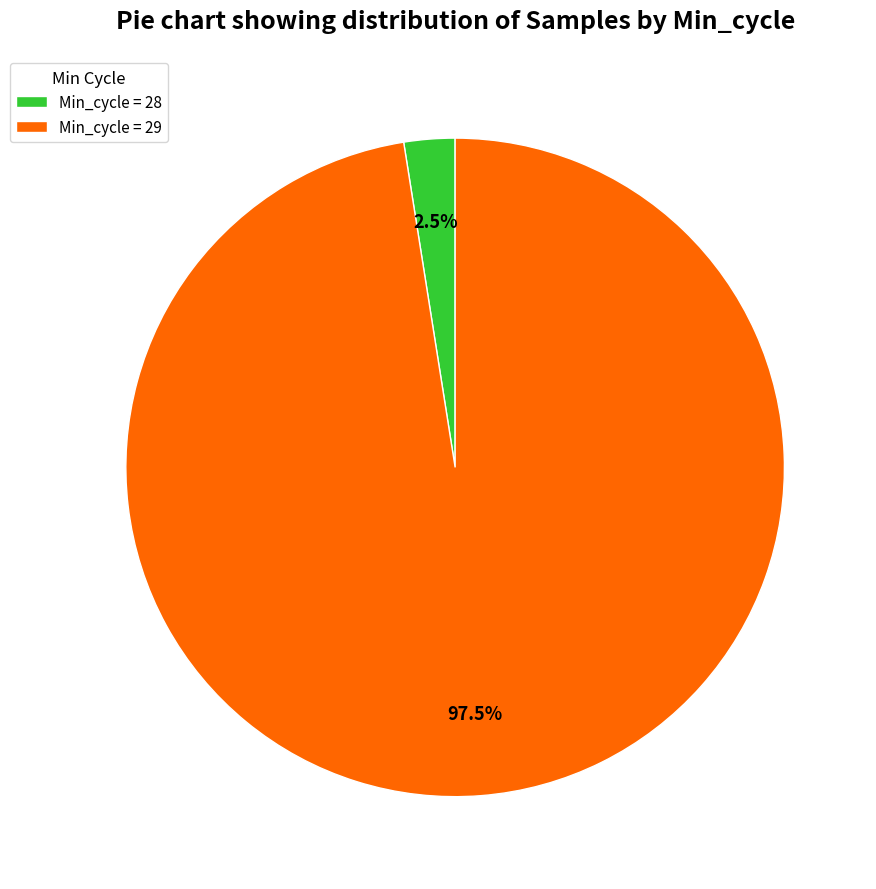

Which category has the biggest portion of the pie?

Min_cycle = 29